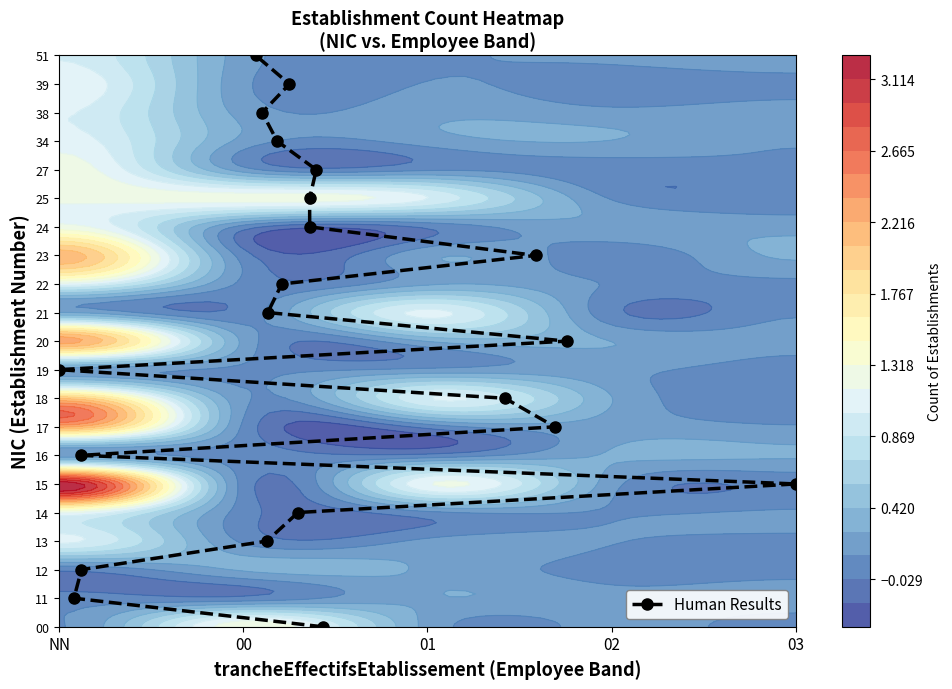

What is the greatest value displayed?

20